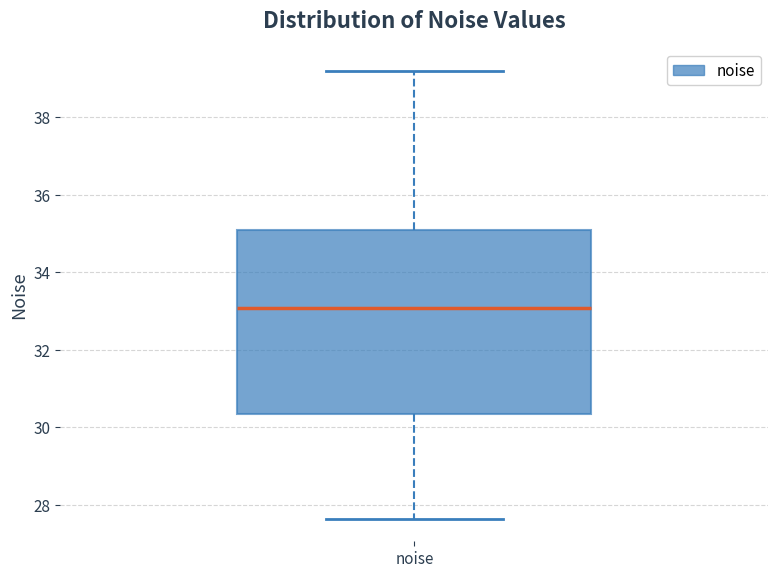

Transcribe this box plot: give where the median line is, the range the box spans, and where the two whiskers end, as read against the y-axis. The values are not printed on the chart, so give them approximately, as read against the axis.

median 33.0, box 30.4 to 35.0, whiskers 27.6 to 39.2